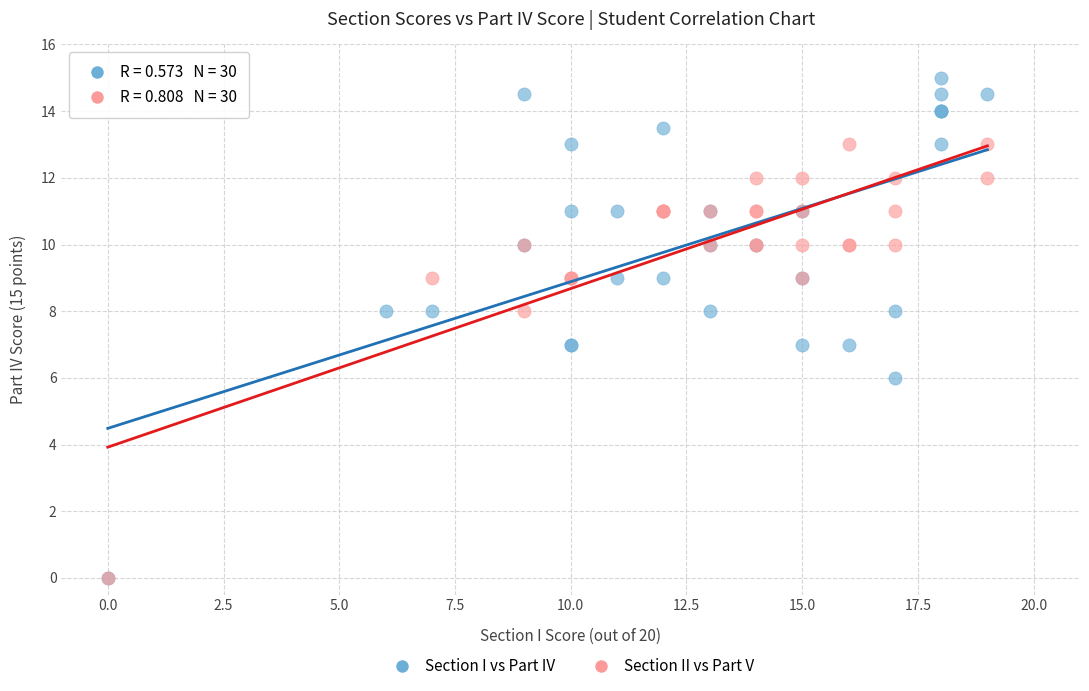

Which series has the widest spread of Y values?

Section I vs Part IV